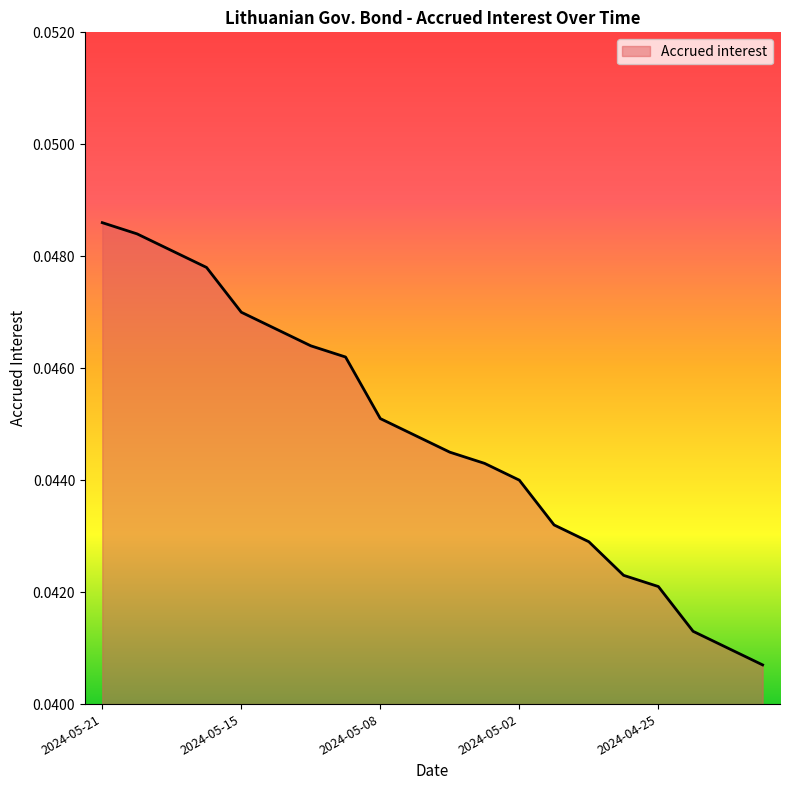

How many categories are shown in the chart?

20